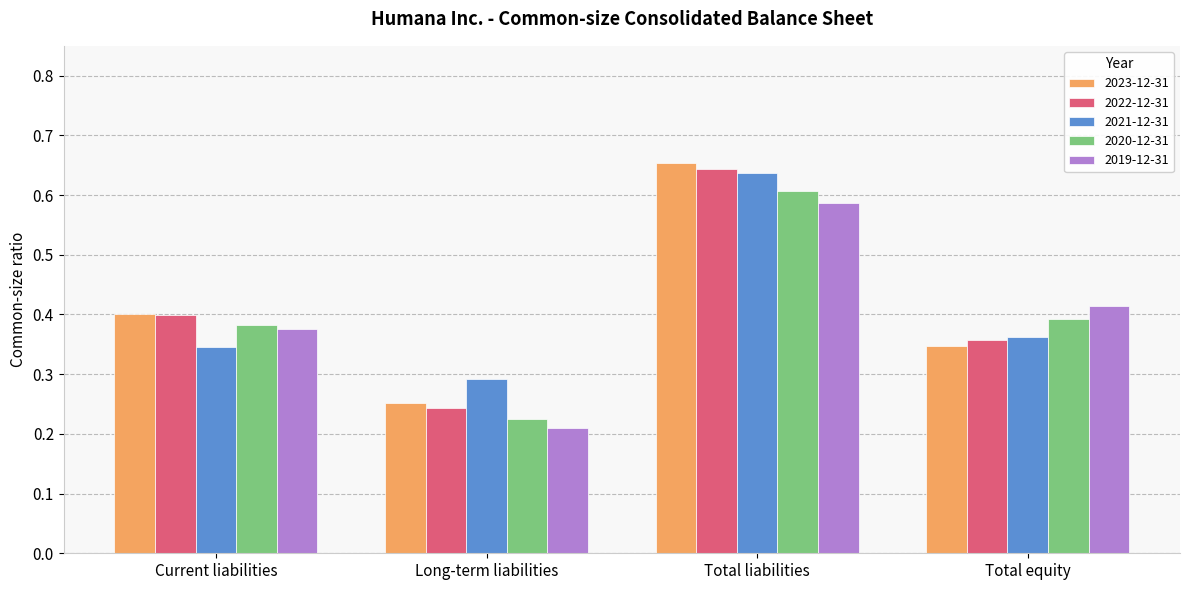

At which label is 2023-12-31 closest to 0?

Long-term liabilities